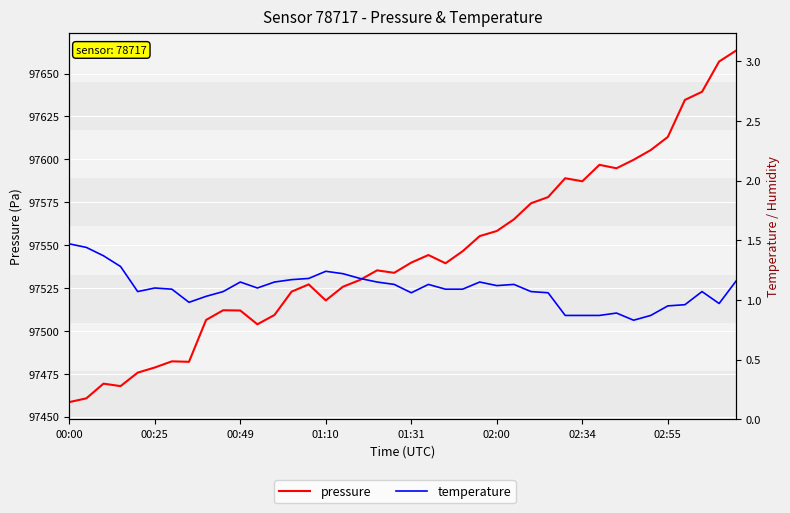

Is the value of pressure at 39 greater than the value of temperature at 32?

Yes